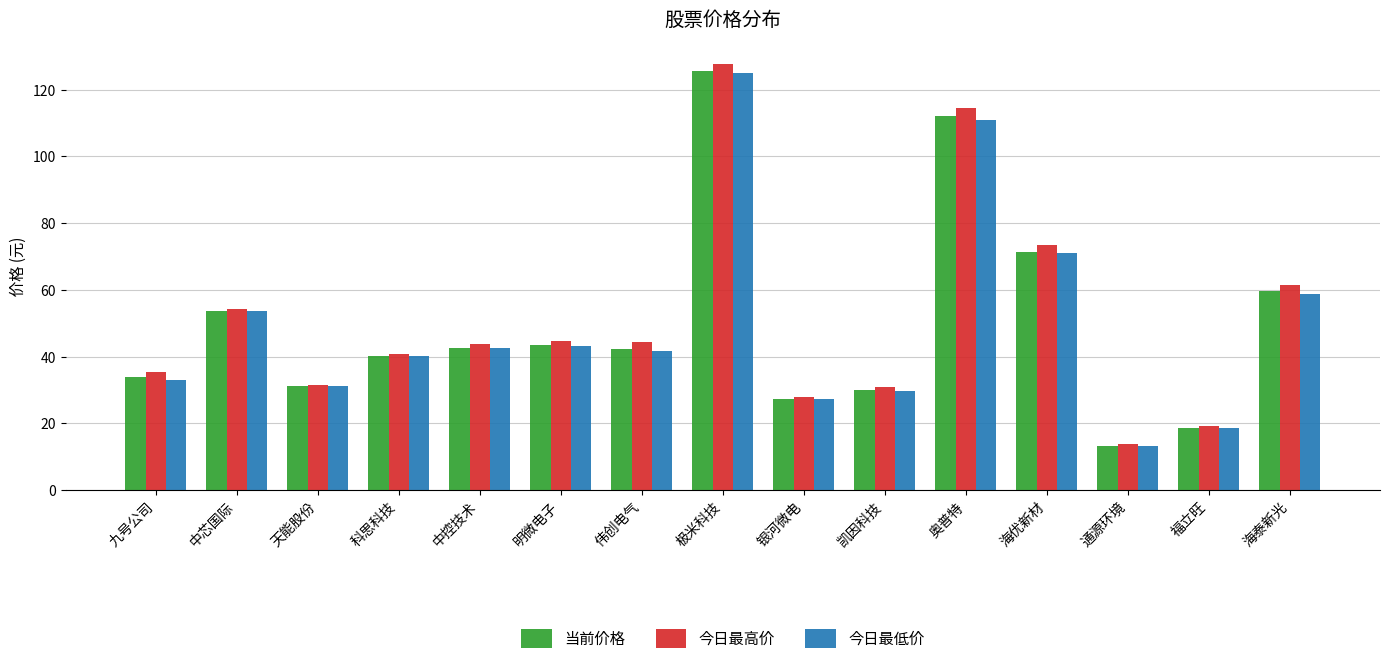

Which series changed the most between 明微电子 and 银河微电?

今日最高价